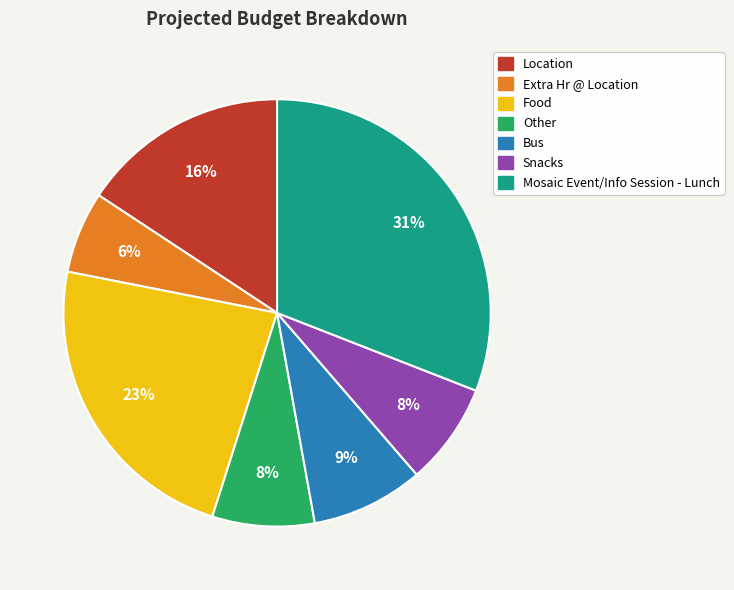

Is there any slice that represents more than half of the pie?

No